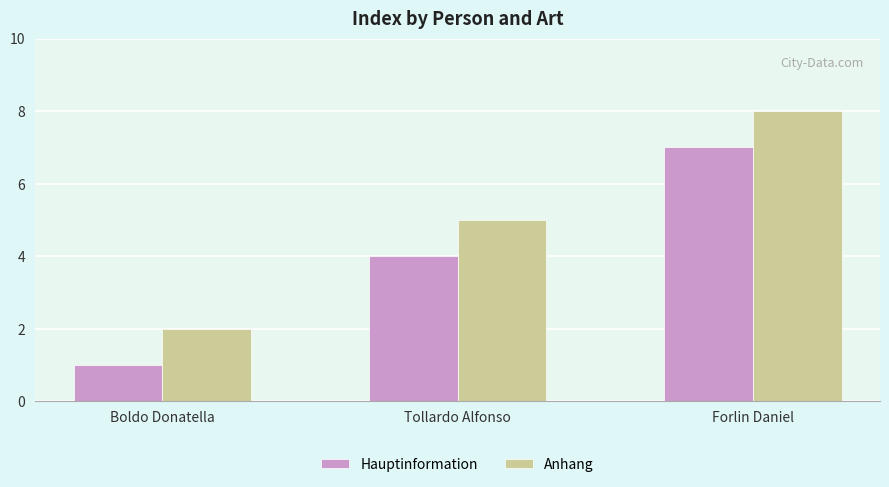

The value of Hauptinformation at Forlin Daniel is 9. True or false?

False